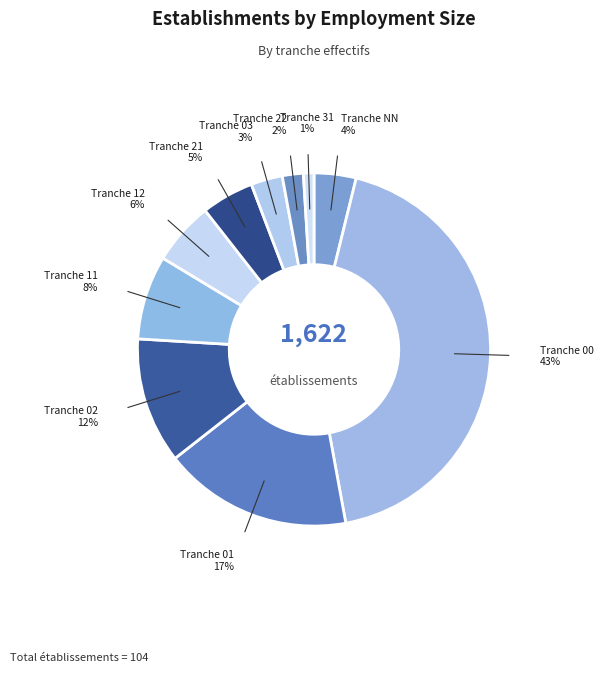

Is there any slice that represents more than half of the pie?

No